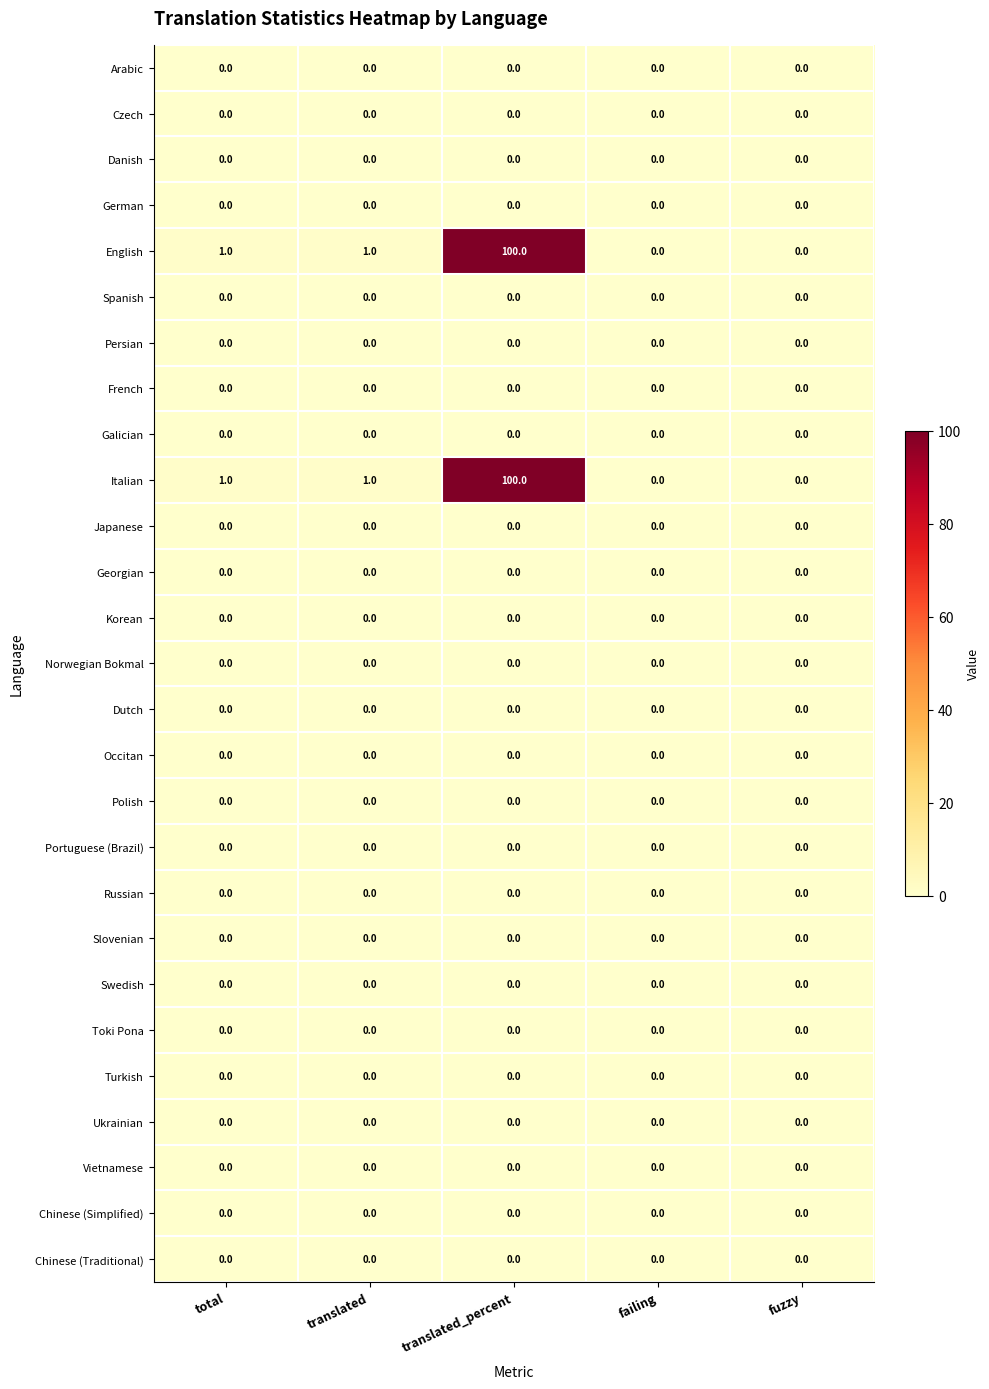

What is the spread (max minus min) of values at translated_percent?

100